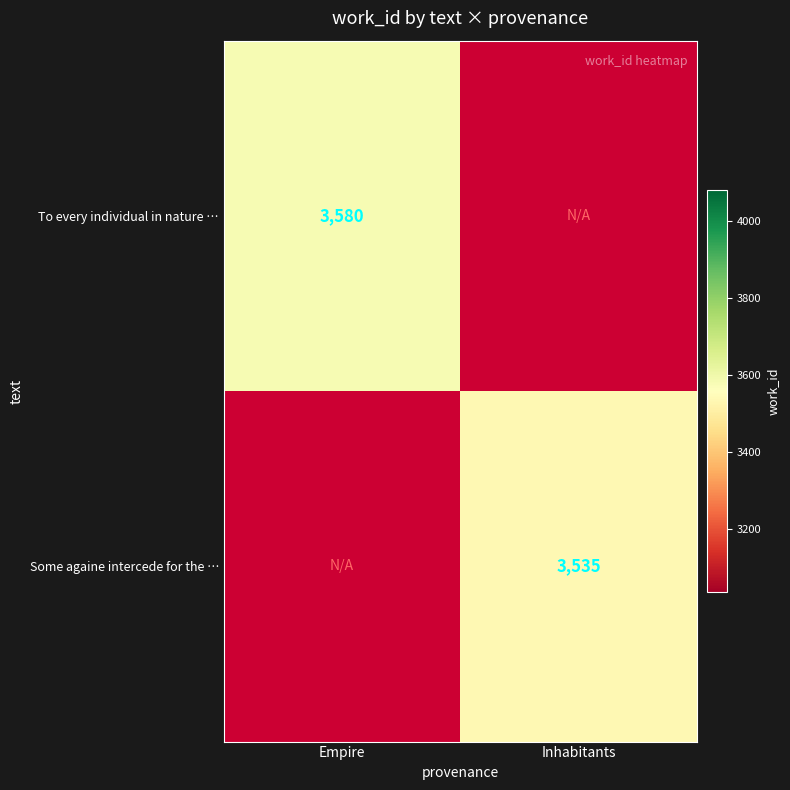

The value of Some againe intercede for the … at Inhabitants is 3535. True or false?

True